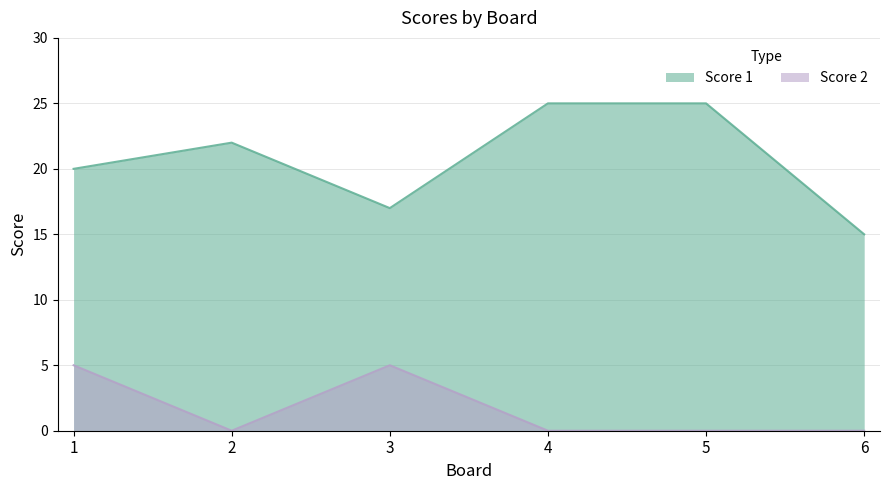

Which series changed the most between 1 and 3?

Score 1